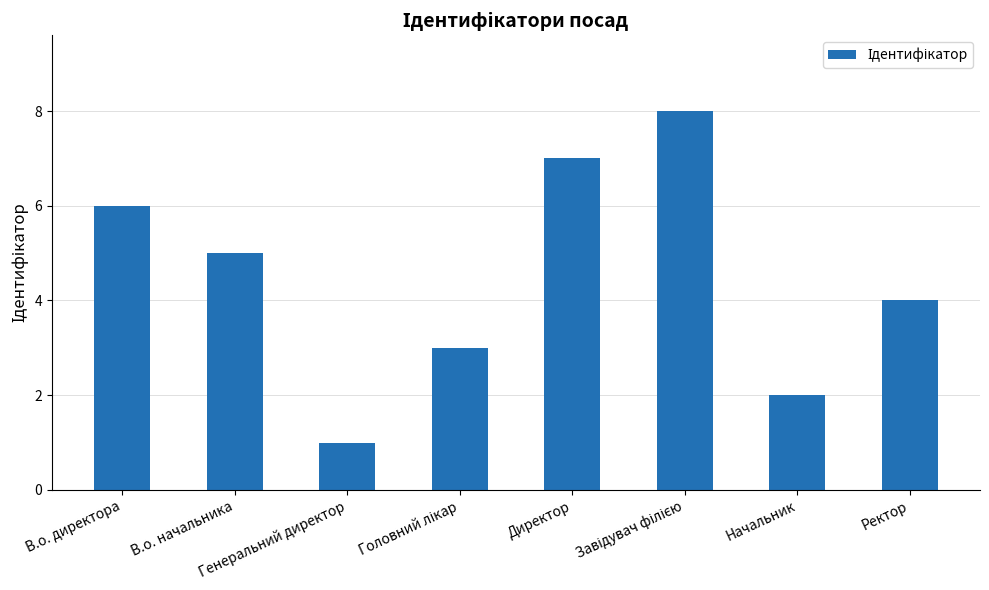

What is the difference between the second highest and second lowest values?

5